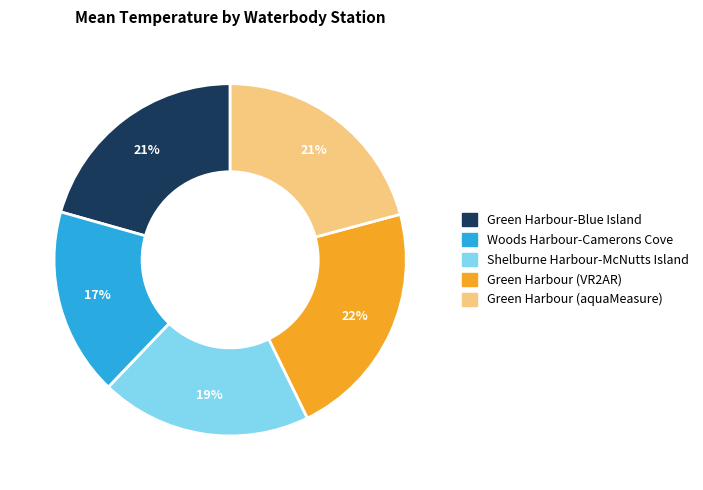

Is there a majority slice in this chart?

No